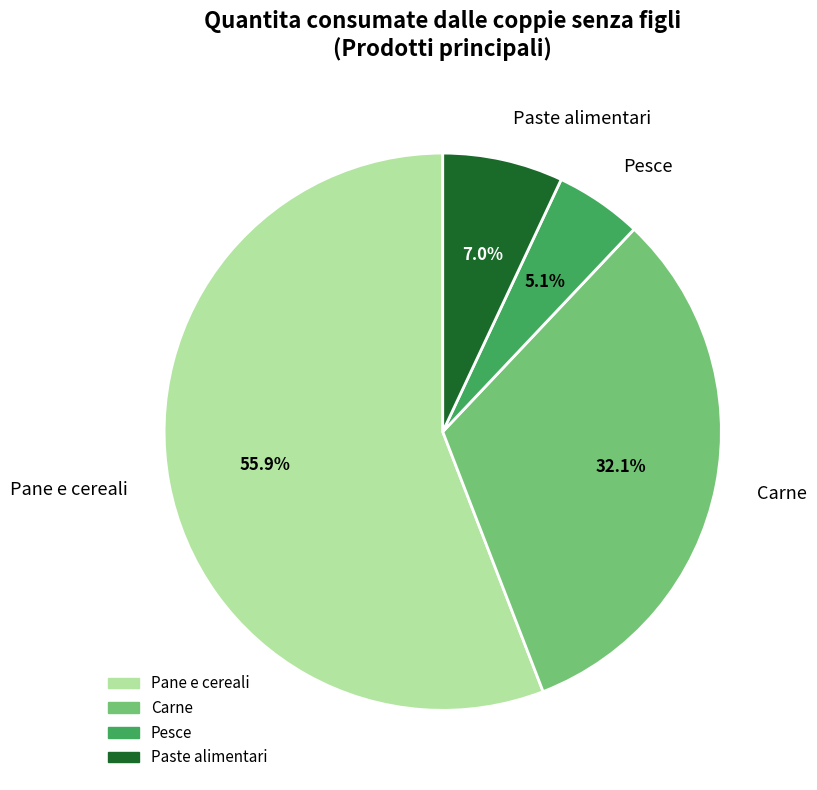

The Paste alimentari slice represents 1% of the pie. True or false?

False